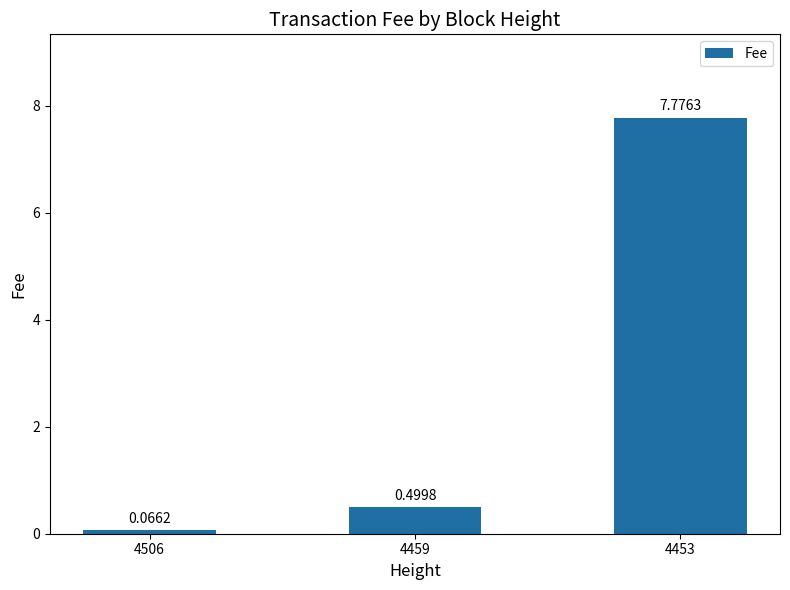

What is the difference between the values at 4459 and 4506?

0.4